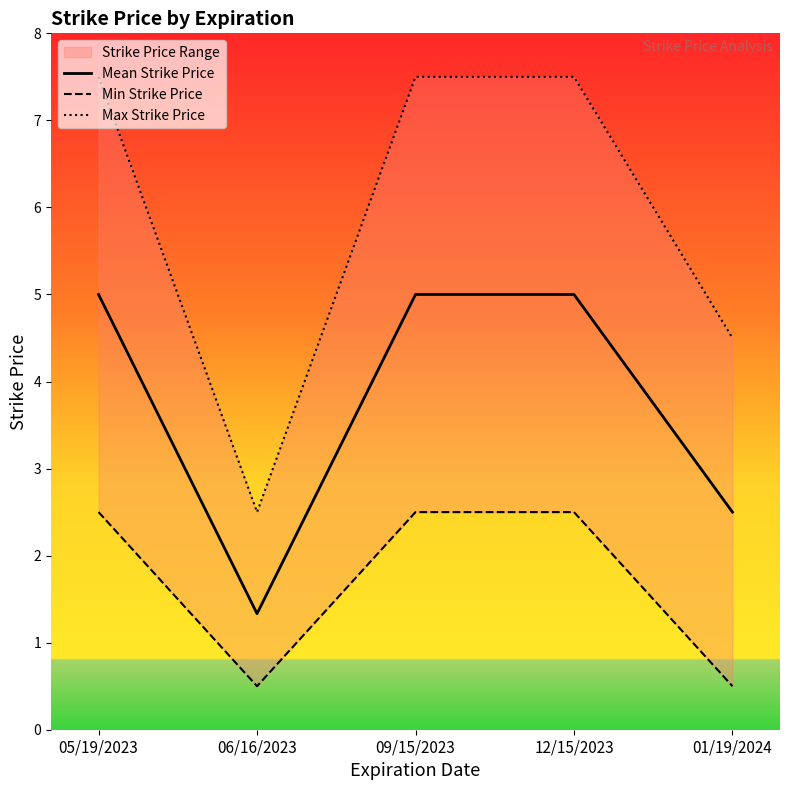

What is the highest value of the Mean Strike Price series?

5.0